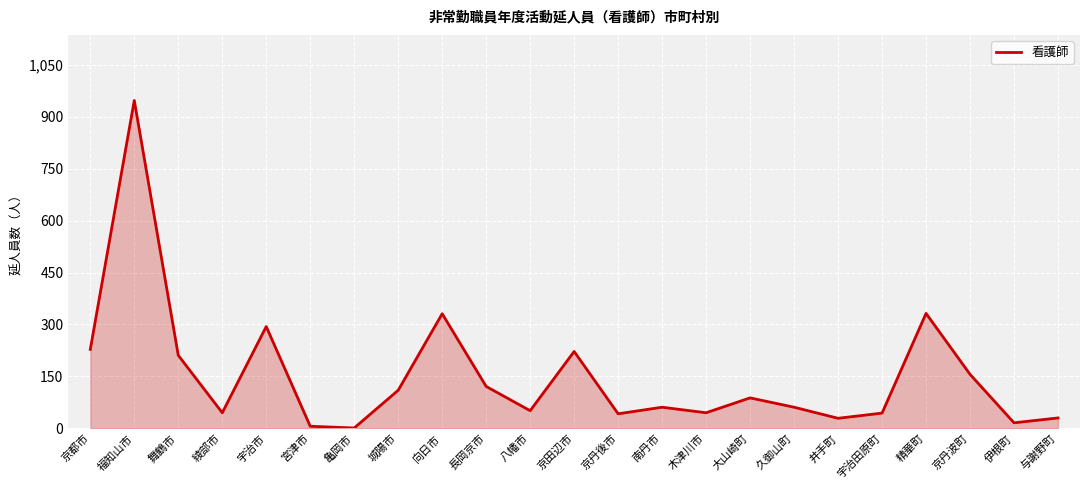

What is the difference between the maximum and minimum values?

946